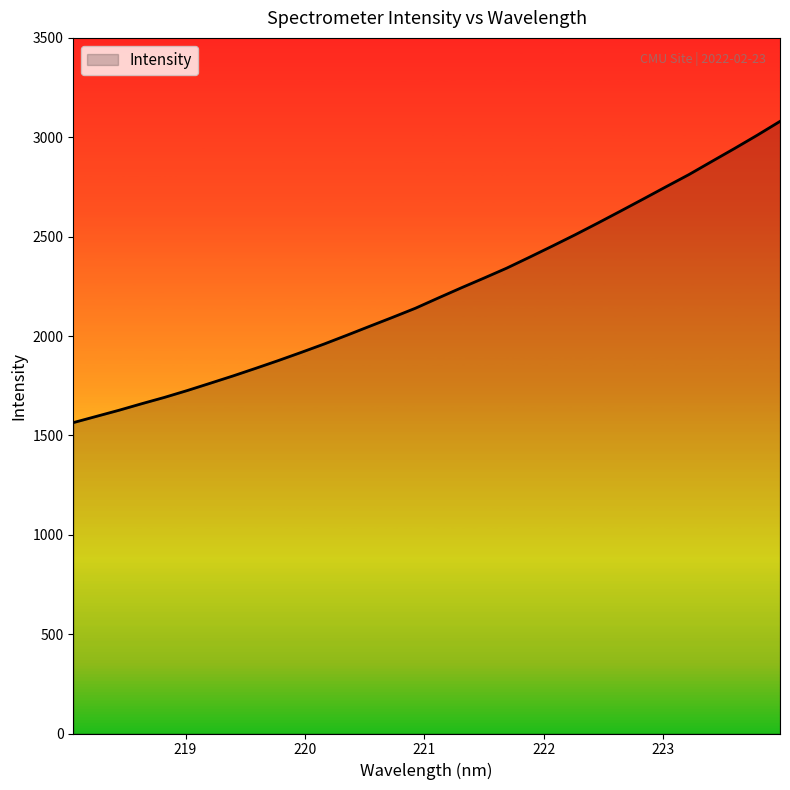

Count the number of values greater than 2191.

16